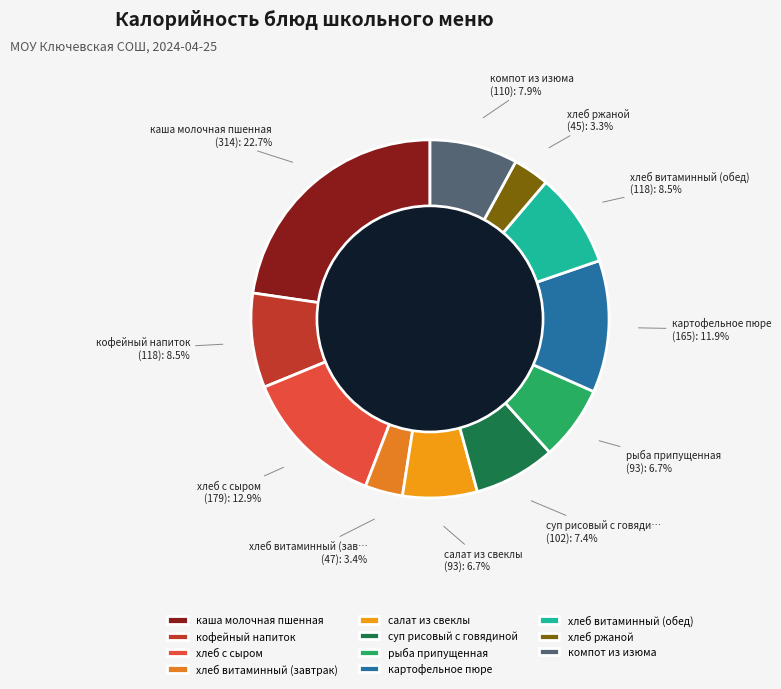

How many segments does this pie chart have?

11